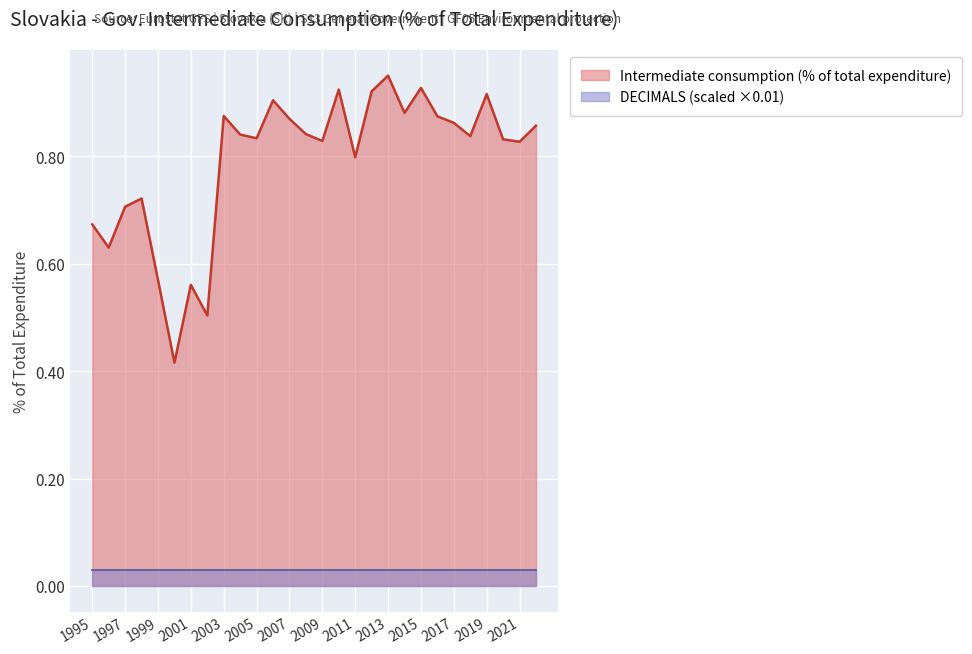

What is the difference between the values at 2017 and 1997?

0.2